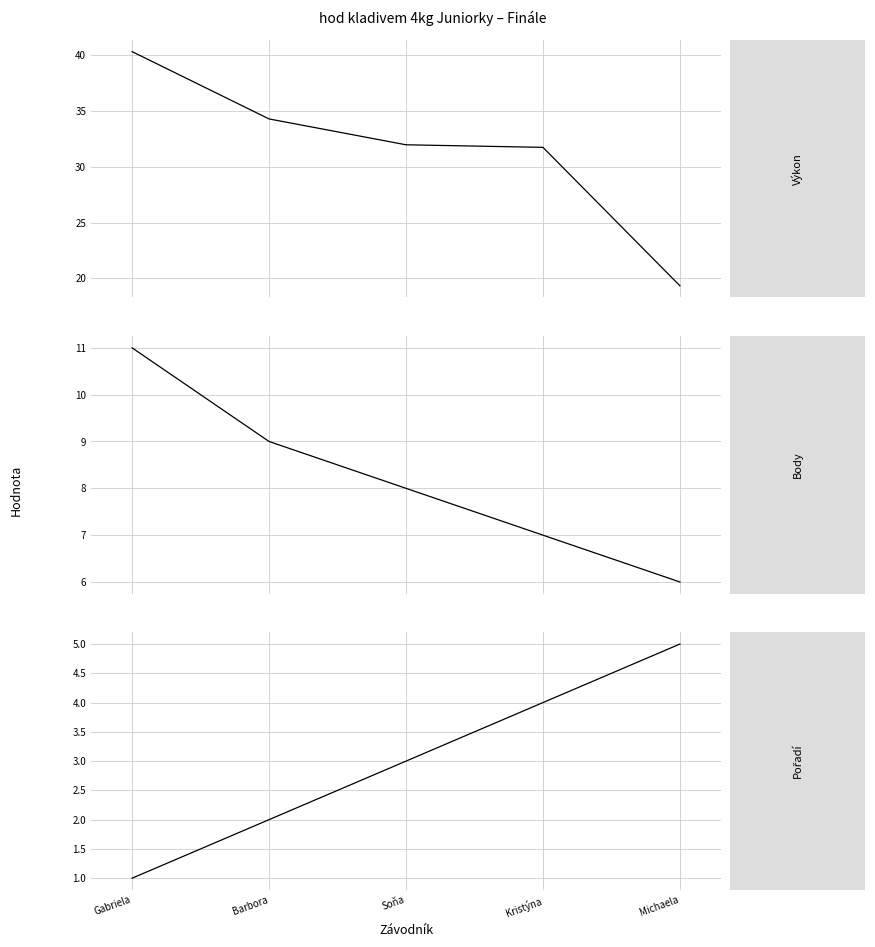

What is the difference between the maximum and minimum values in the Pořadí series?

4.0